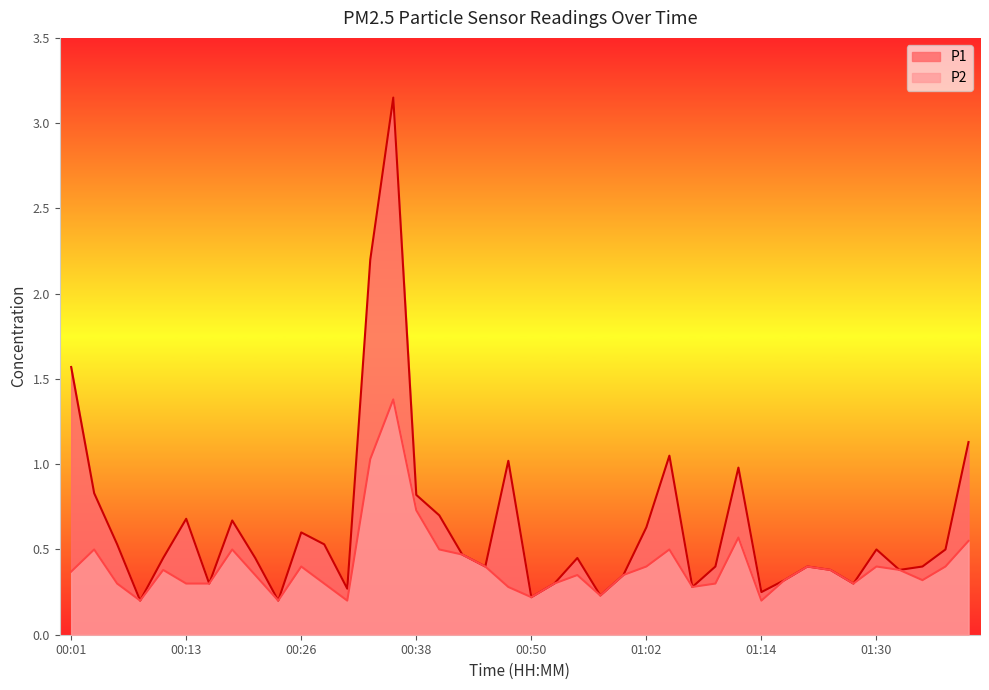

What is the value of the P1 point at the 37th from the left?

0.4